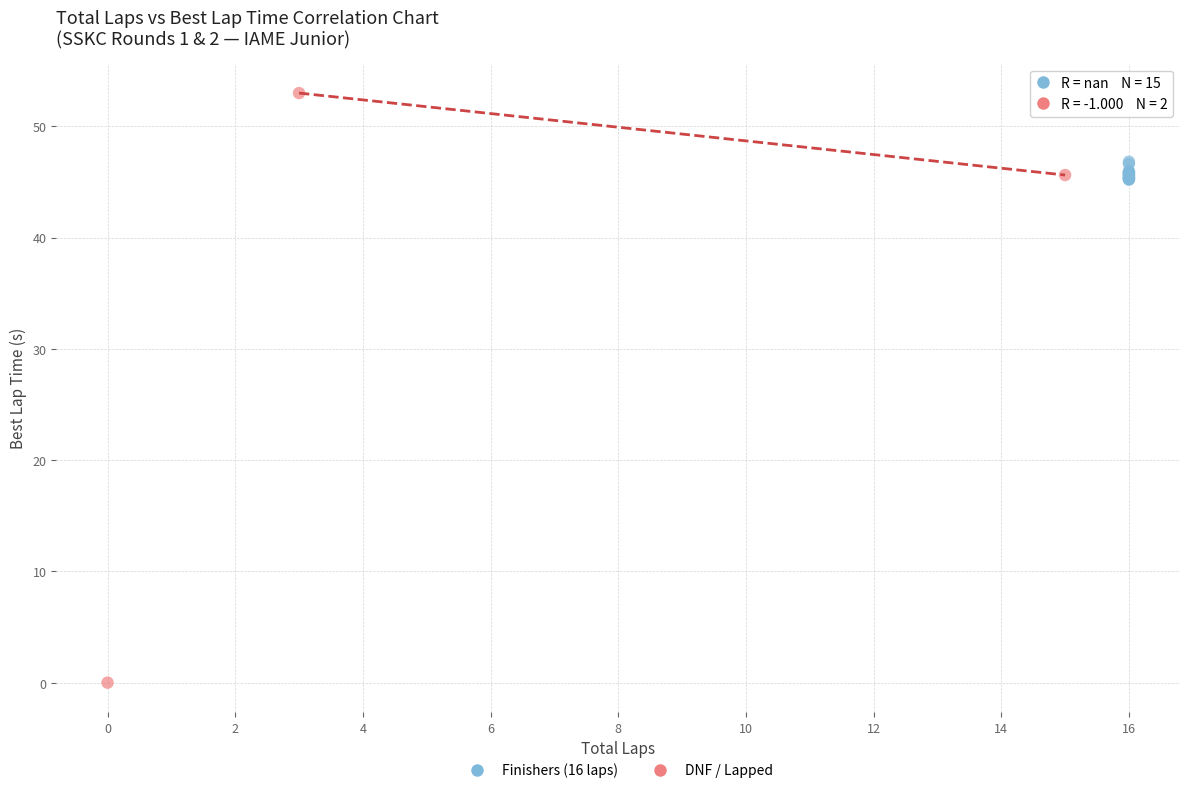

Which series has the largest Y range (max minus min)?

DNF / Lapped